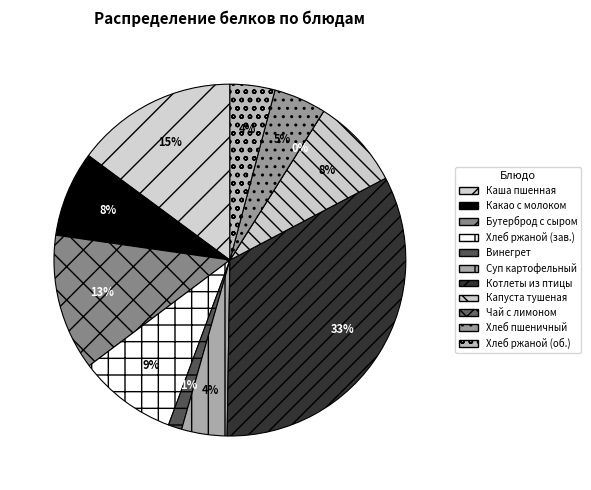

Which slice is the largest?

Котлеты рубленные из птицы